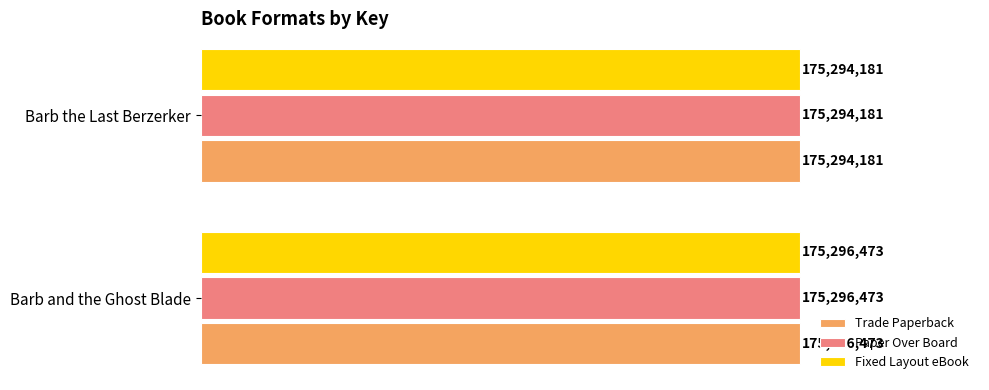

What is the maximum value shown in the chart?

175296473